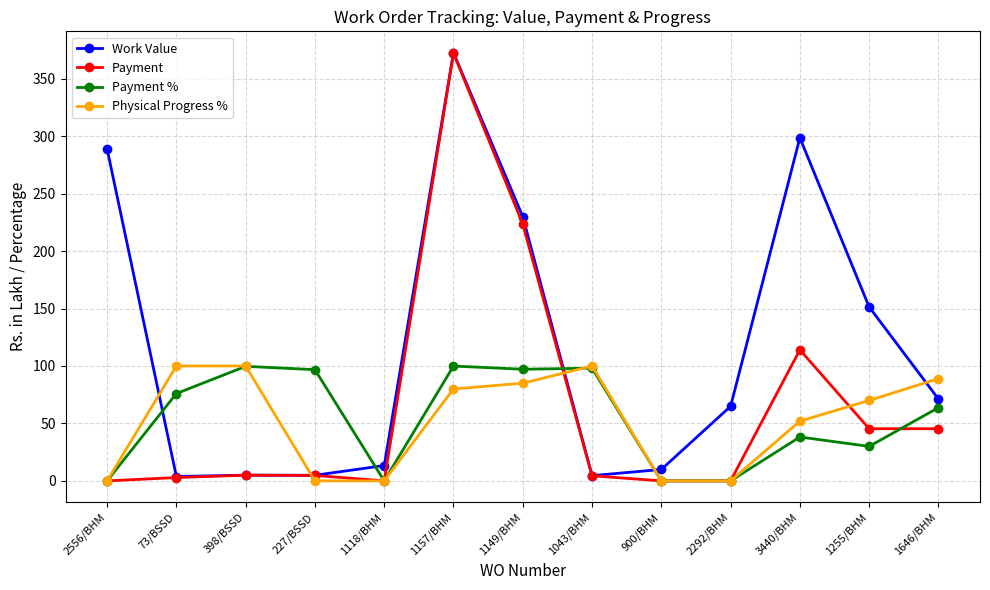

At which label does Payment first exceed 4?

398/BSSD